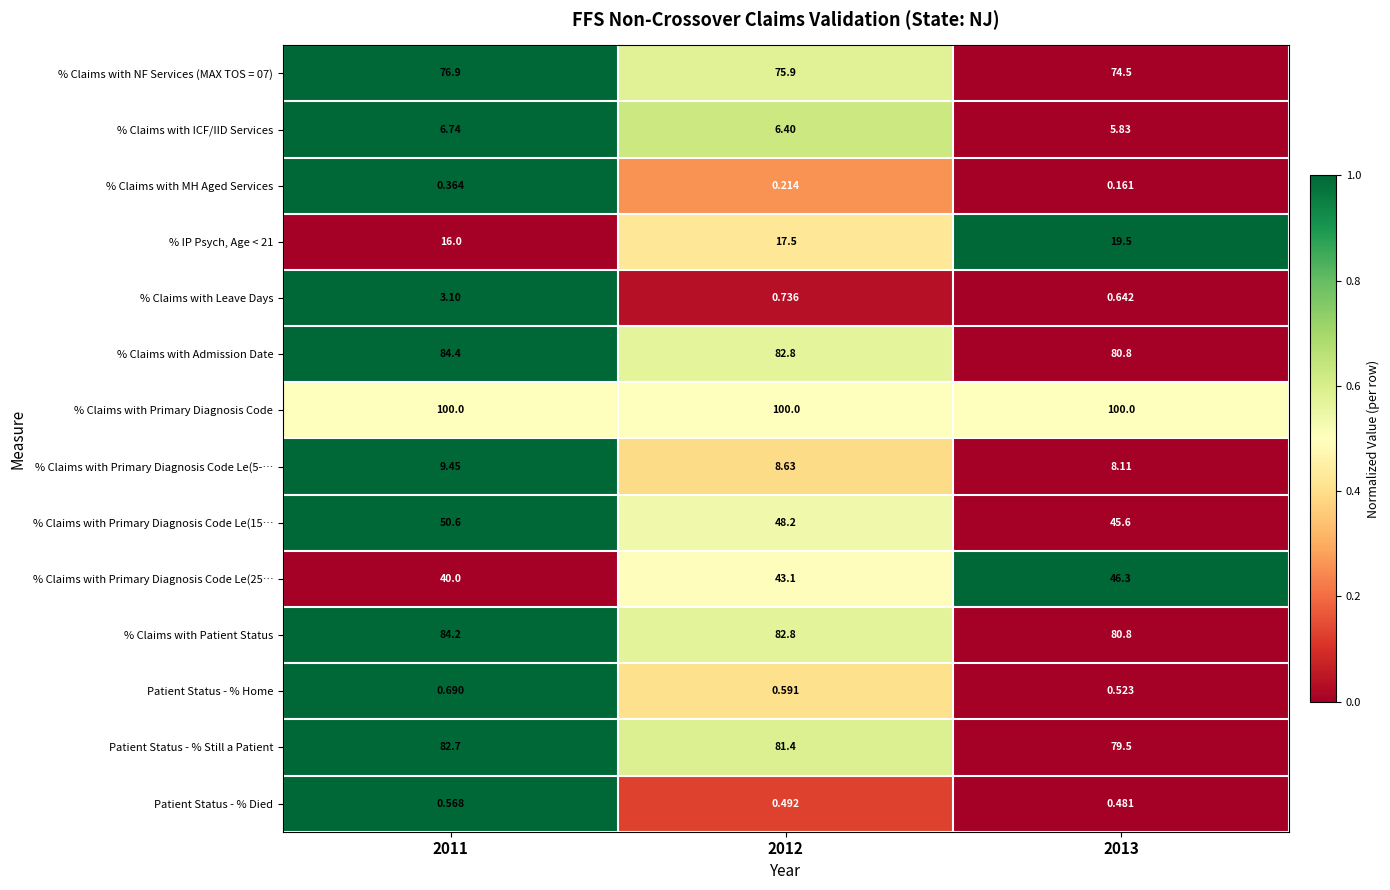

At which category is the sum across all series the highest?

2011